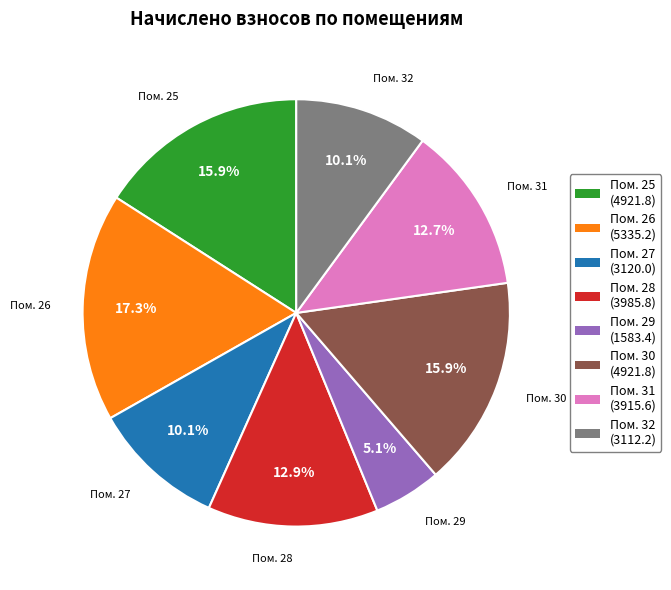

Does any single category account for the majority?

No